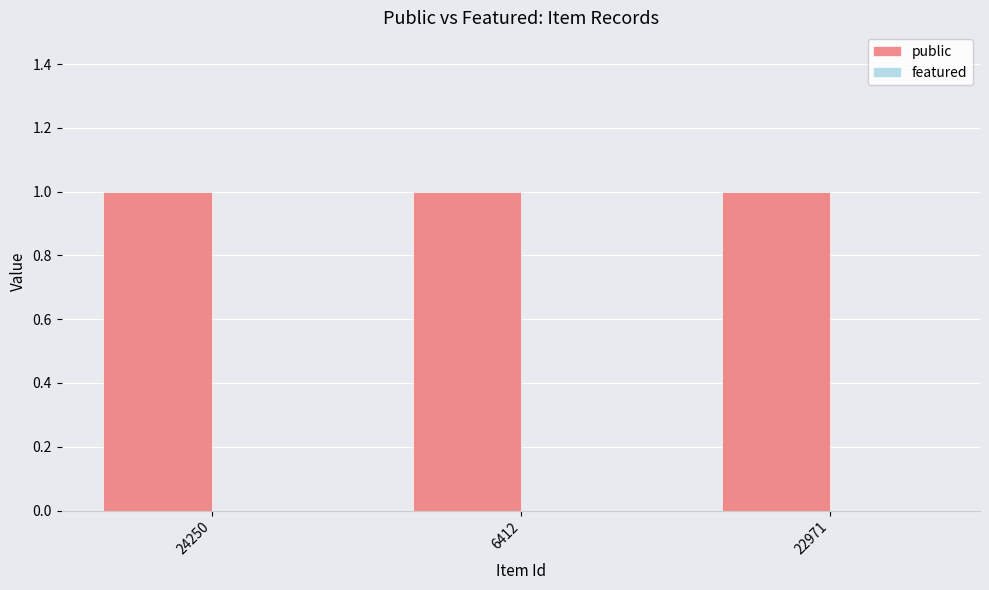

The value of featured at 6412 is 0. True or false?

True